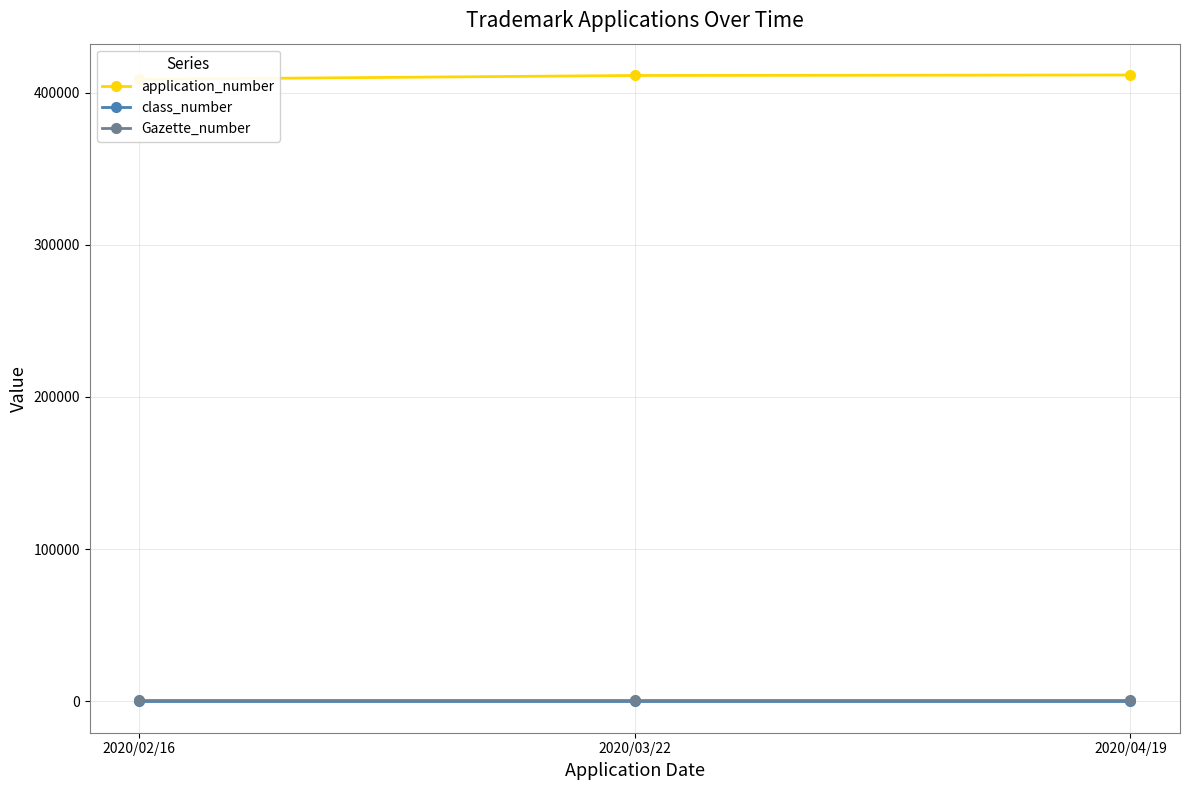

Which series changed the most between 2020/03/22 and 2020/04/19?

application_number